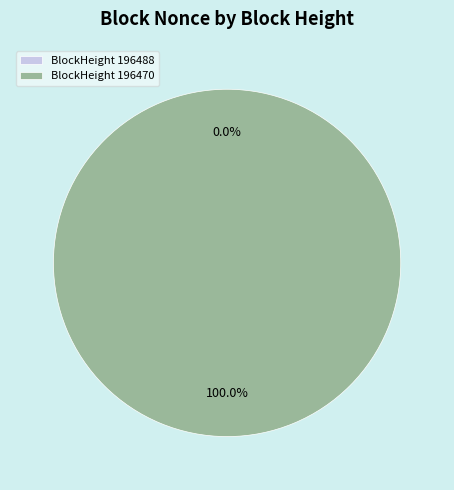

To the nearest percent, what portion does 196470 represent?

100%